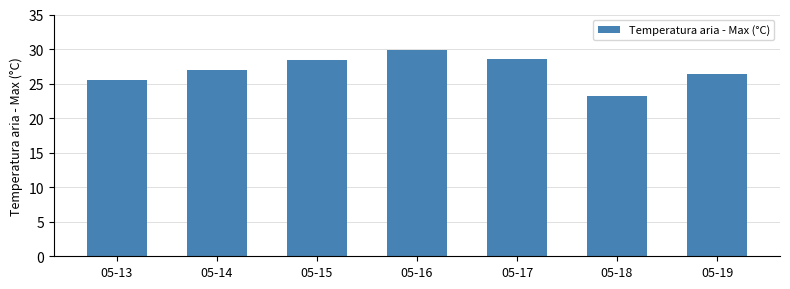

What is the minimum value shown in the chart?

23.2